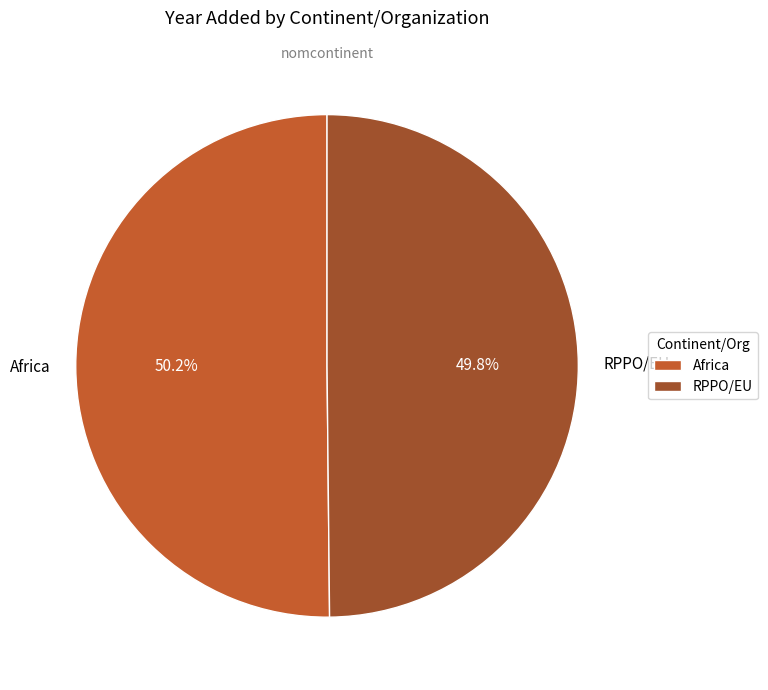

Is there a majority slice in this chart?

Yes